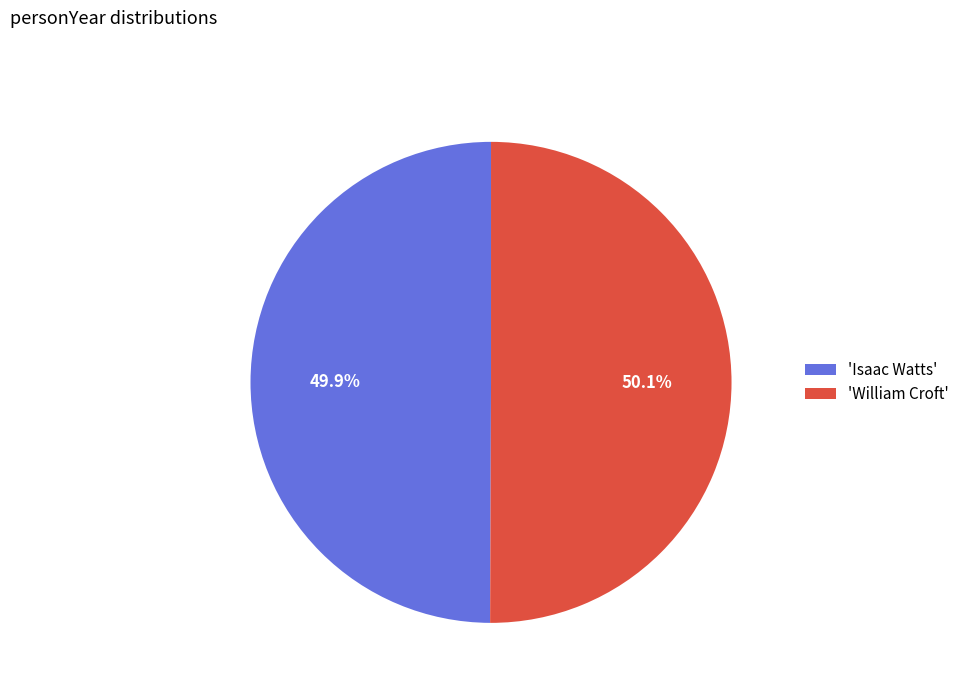

Approximately how many times larger is the value at 'Isaac Watts' compared to 'William Croft'?

1.0